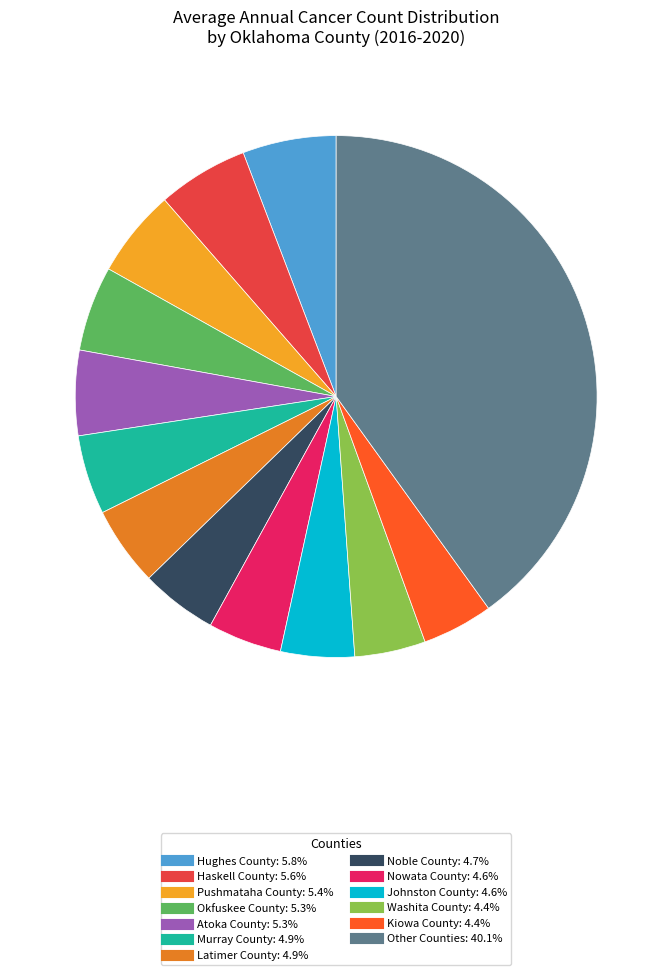

How many segments does this pie chart have?

13